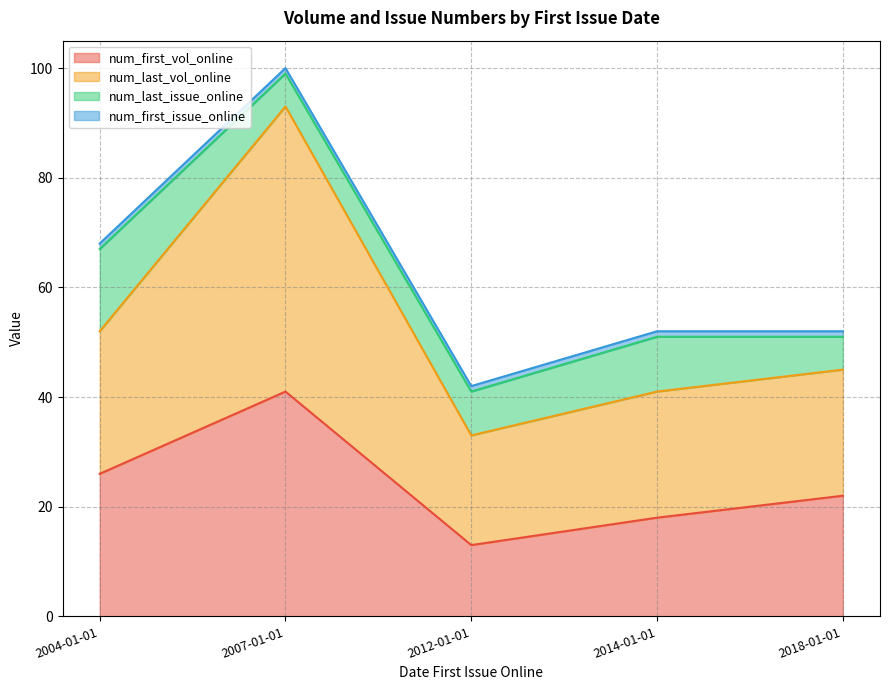

What is the difference between the num_first_vol_online values at 2014-01-01 and 2012-01-01?

5